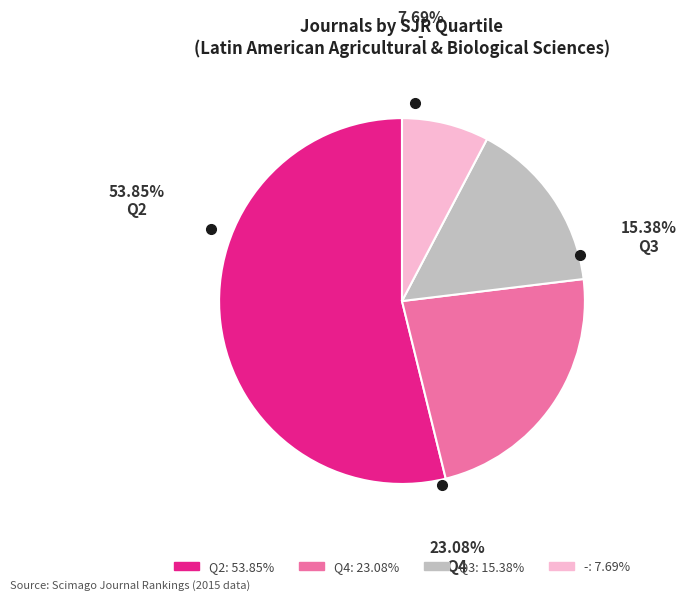

Which has a higher value, Q2 or -?

Q2